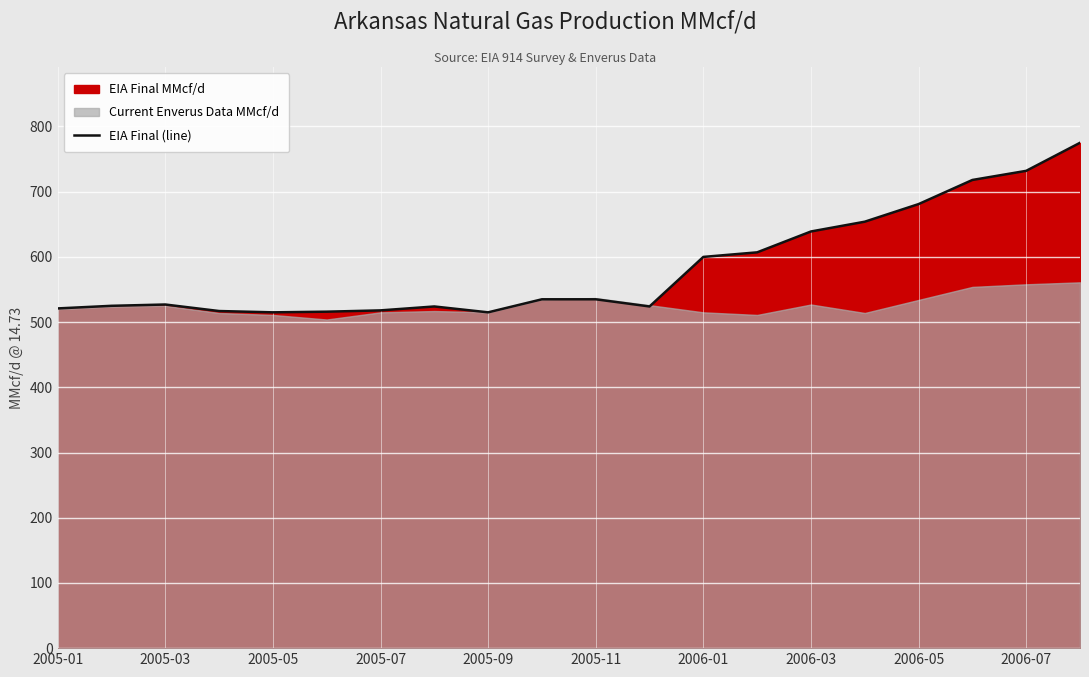

The chart shows a value of 195 at 19. True or false?

False